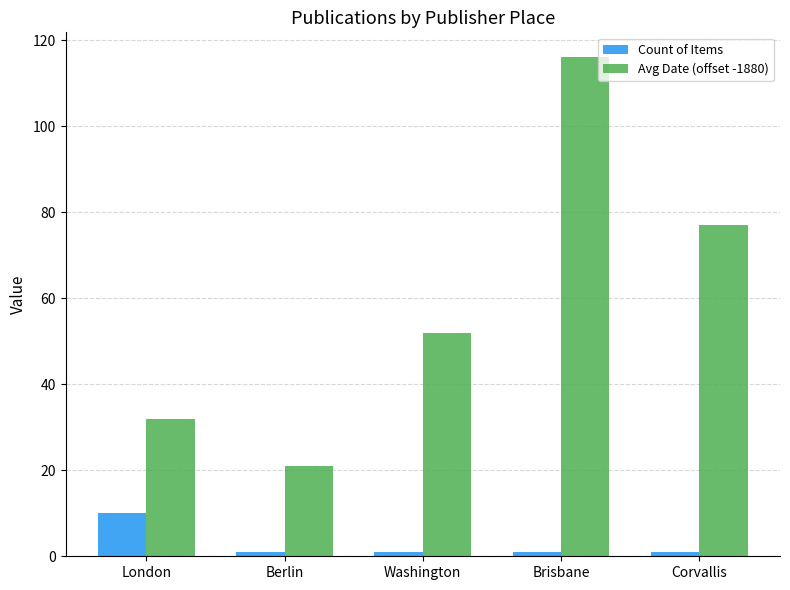

Which series has the widest spread of values?

Avg Date (offset -1880)